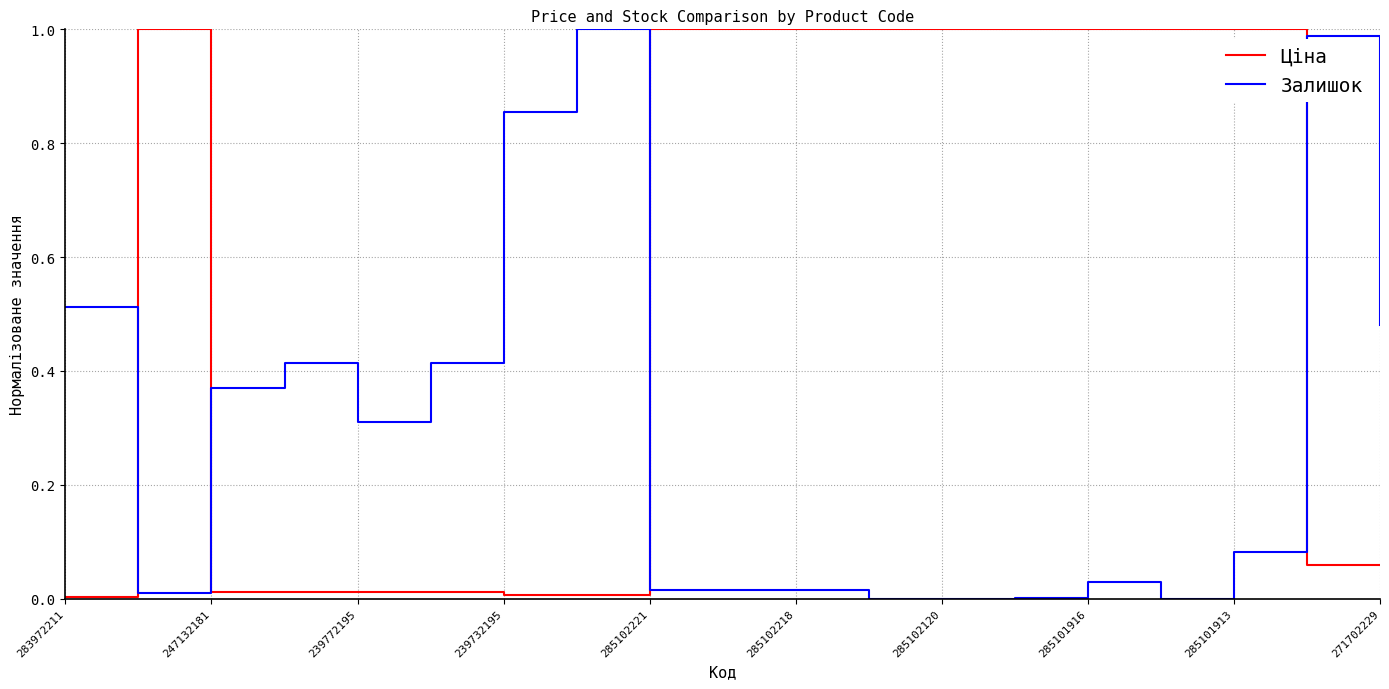

List the series in order of their overall mean, lowest first.

Залишок, Ціна